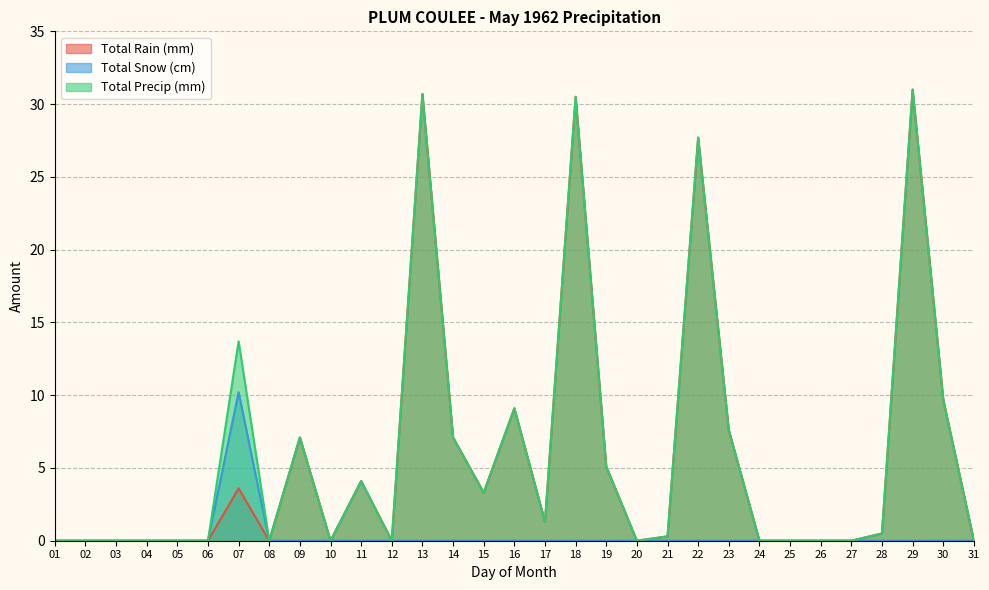

Does the chart have visible grid lines?

Yes